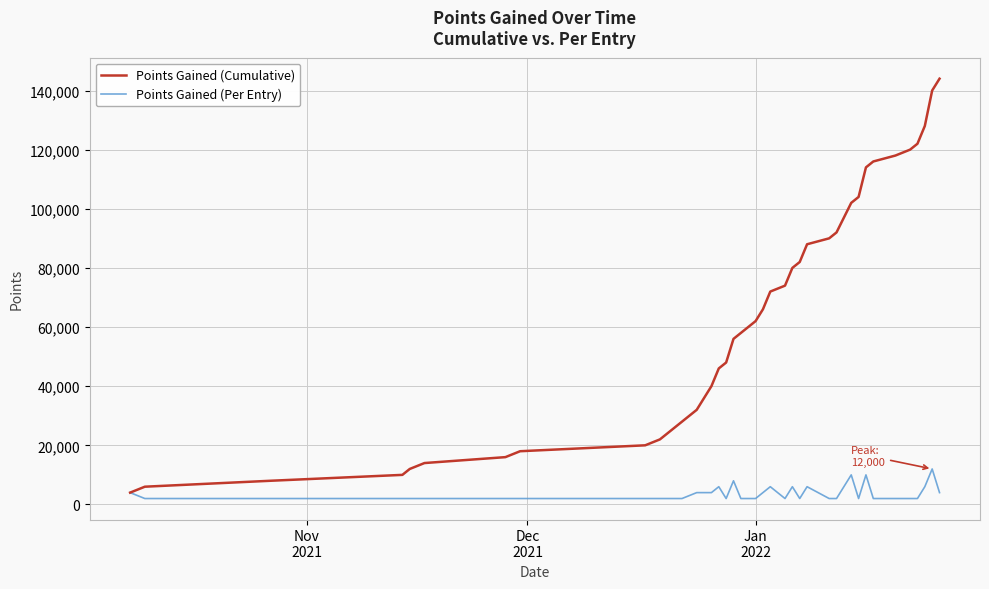

What is the lowest value of the Points Gained (Cumulative) series?

4000